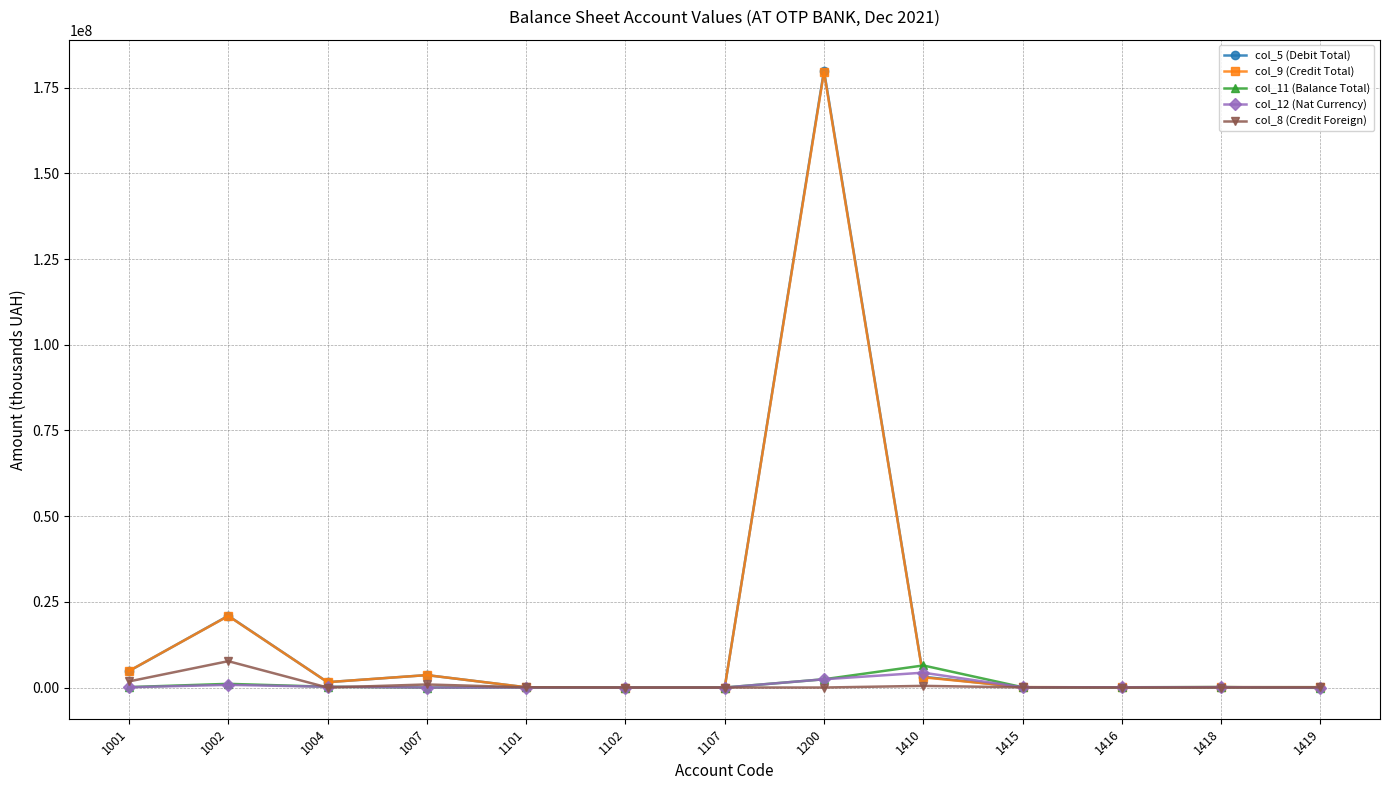

Which series has the largest range (max minus min)?

col_5 (Debit Total)